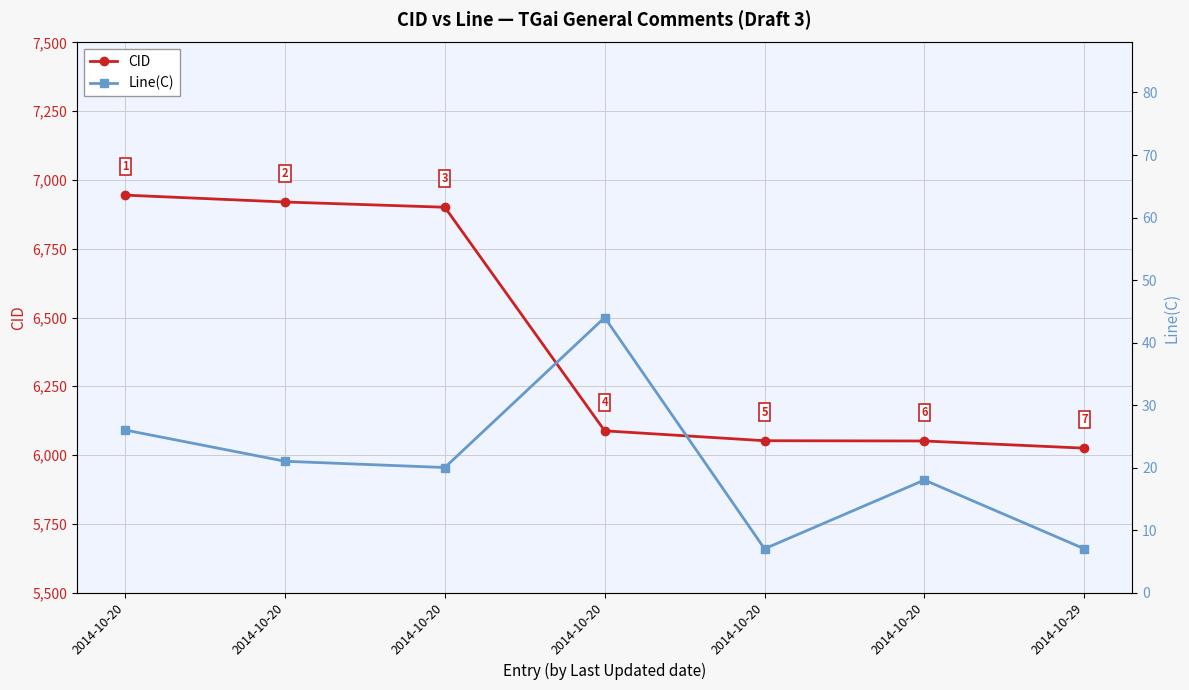

Is this an area chart (filled region under the line)?

No